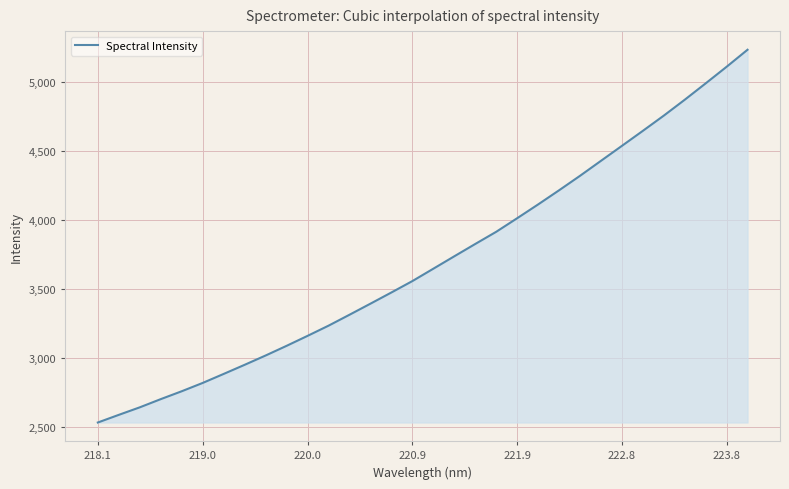

What is the greatest value displayed?

5236.6